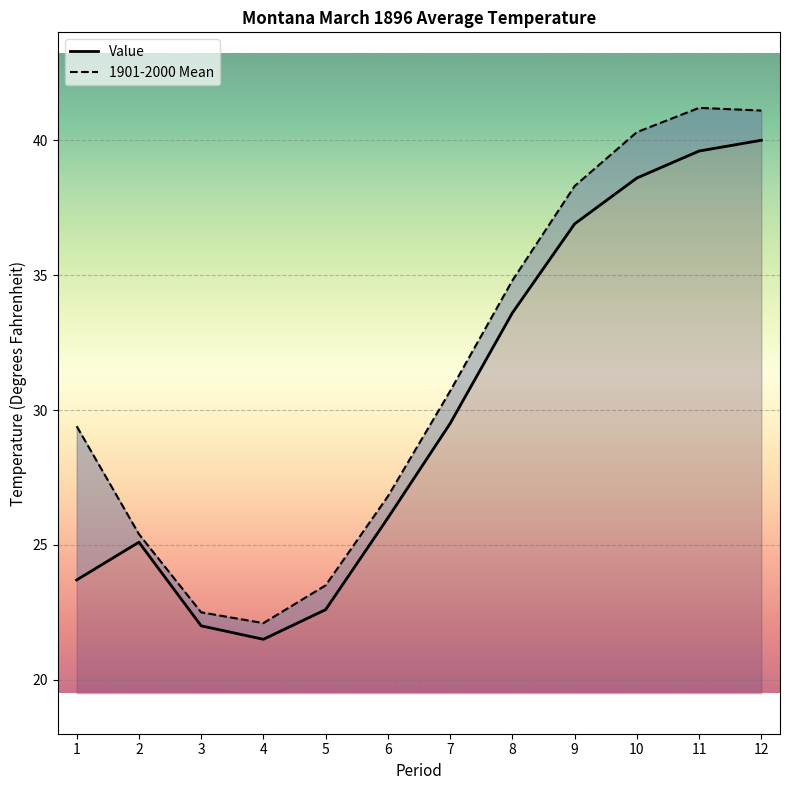

What are all the series names shown in the legend?

Value, 1901-2000 Mean